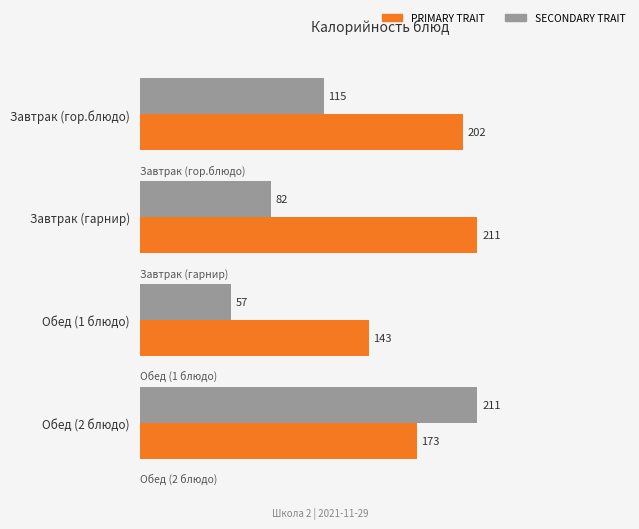

Which series has the widest spread of values?

SECONDARY TRAIT